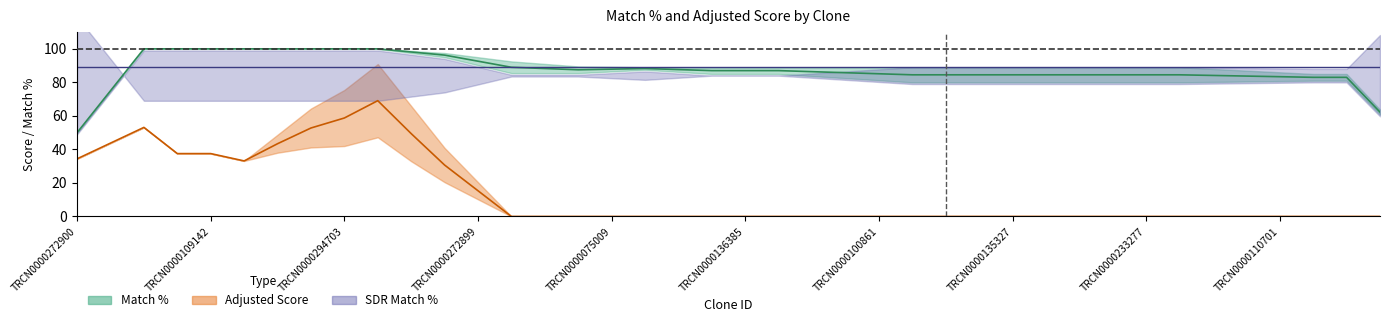

Which series has the largest total across all categories?

SDR Match %